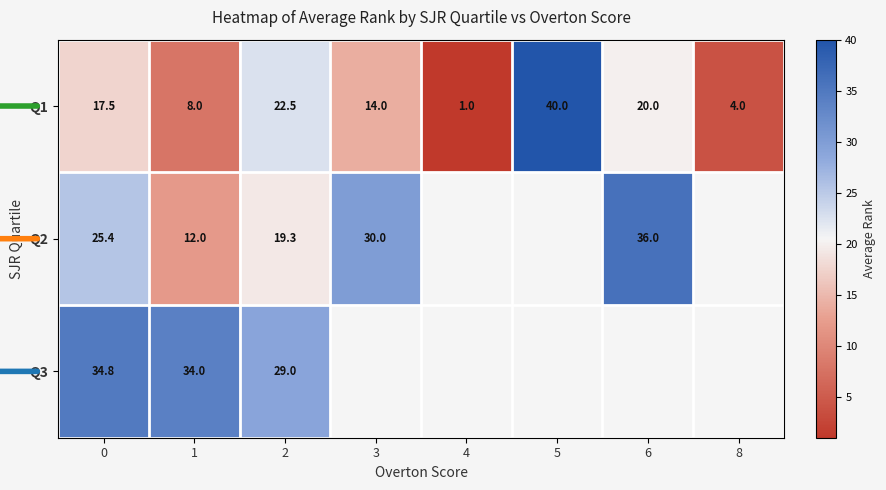

Which label corresponds to the smallest value in the chart?

4